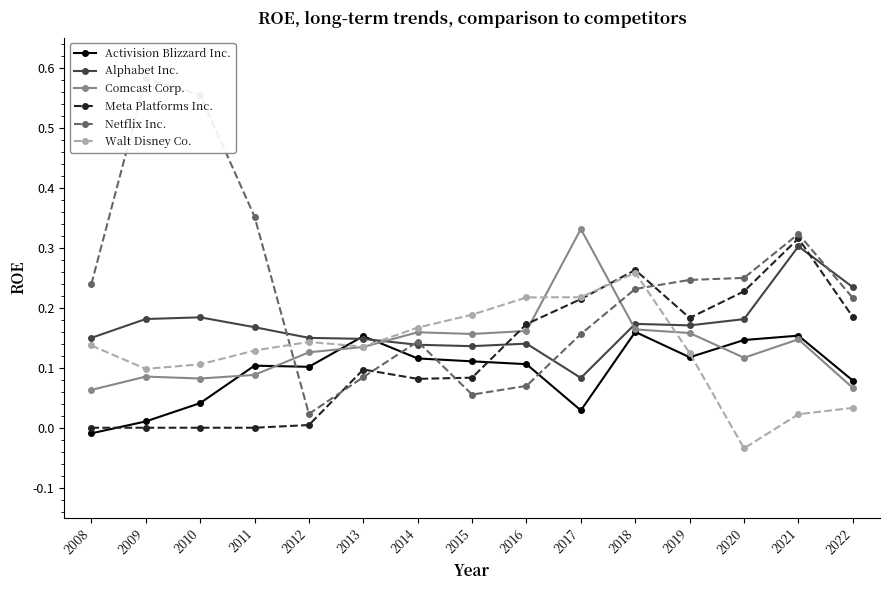

At which category does Comcast Corp. reach its first local peak?

2009